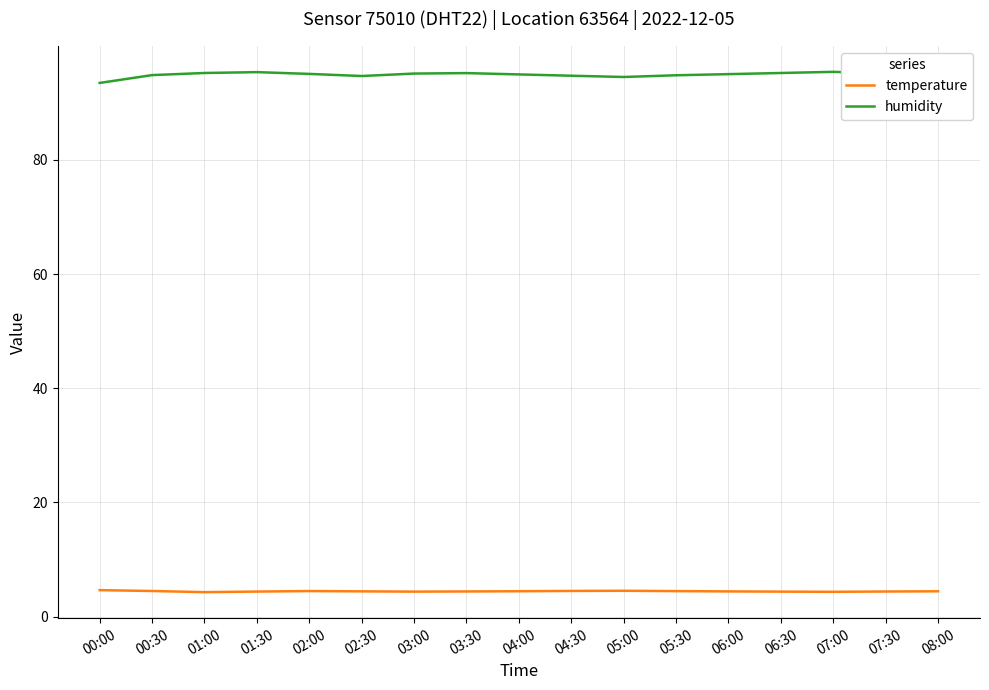

True or false: temperature has more than 0 points higher than both neighbors.

True